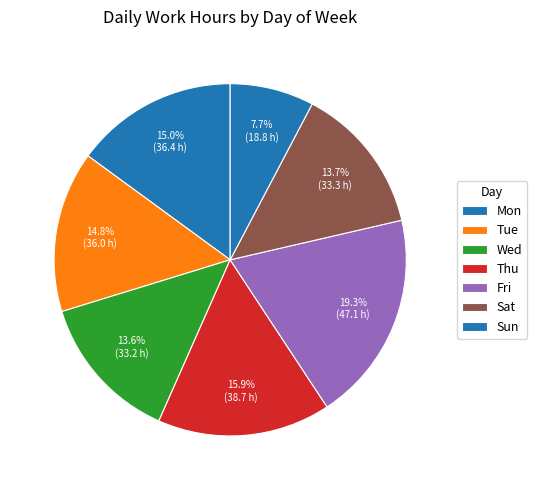

How many slices are in this pie chart?

7